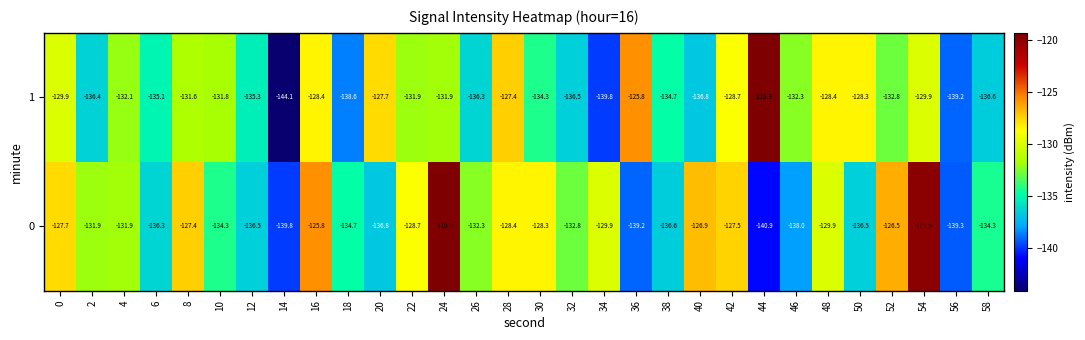

At how many categories does at least one series exceed -141?

30